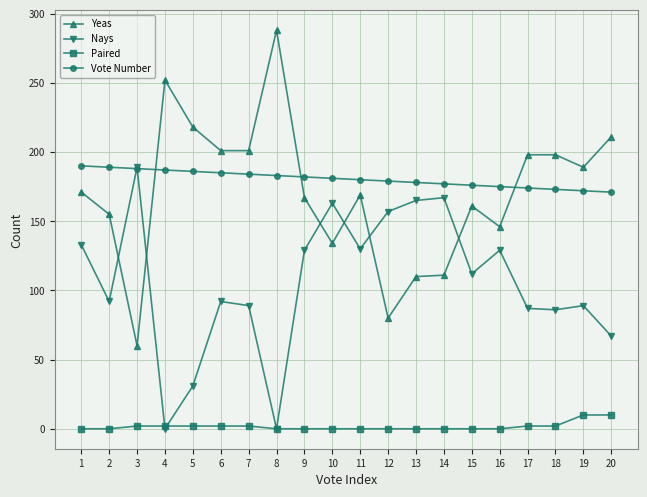

Where is the first local maximum for Yeas?

4